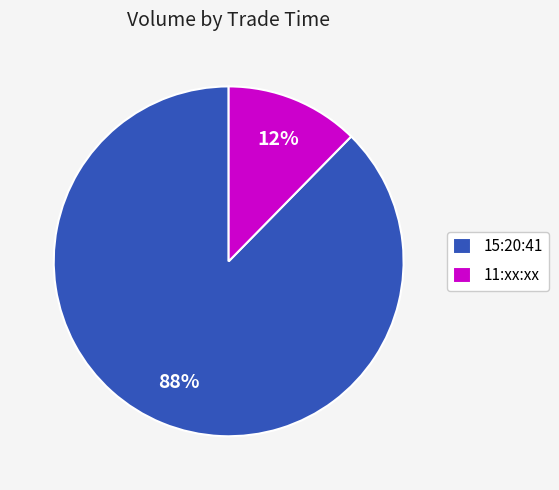

Is the sum of 11:xx:xx and 15:20:41 greater than half?

Yes